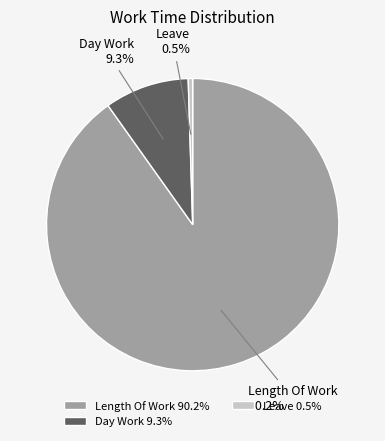

Does any single category account for the majority?

Yes